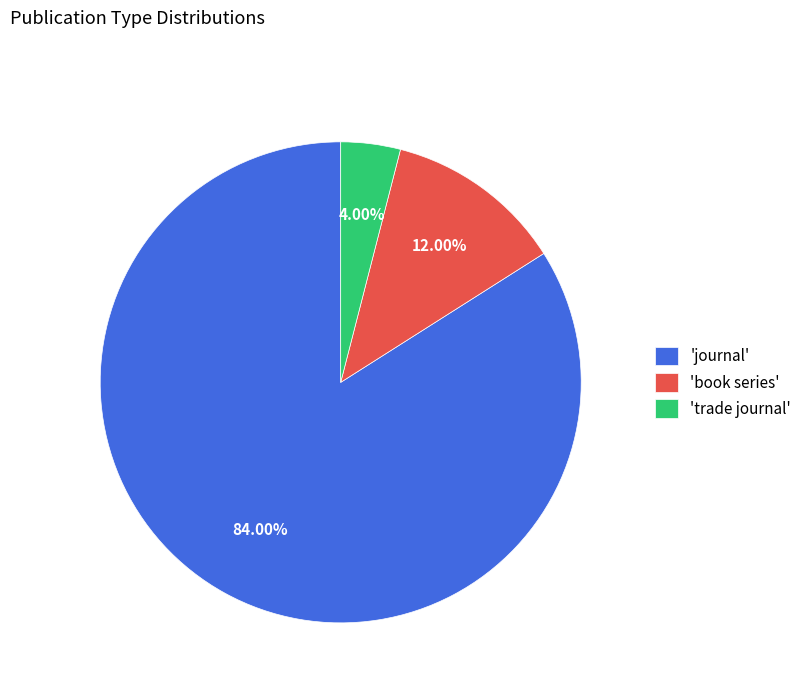

Between 'book series' and 'trade journal', which is larger?

'book series'